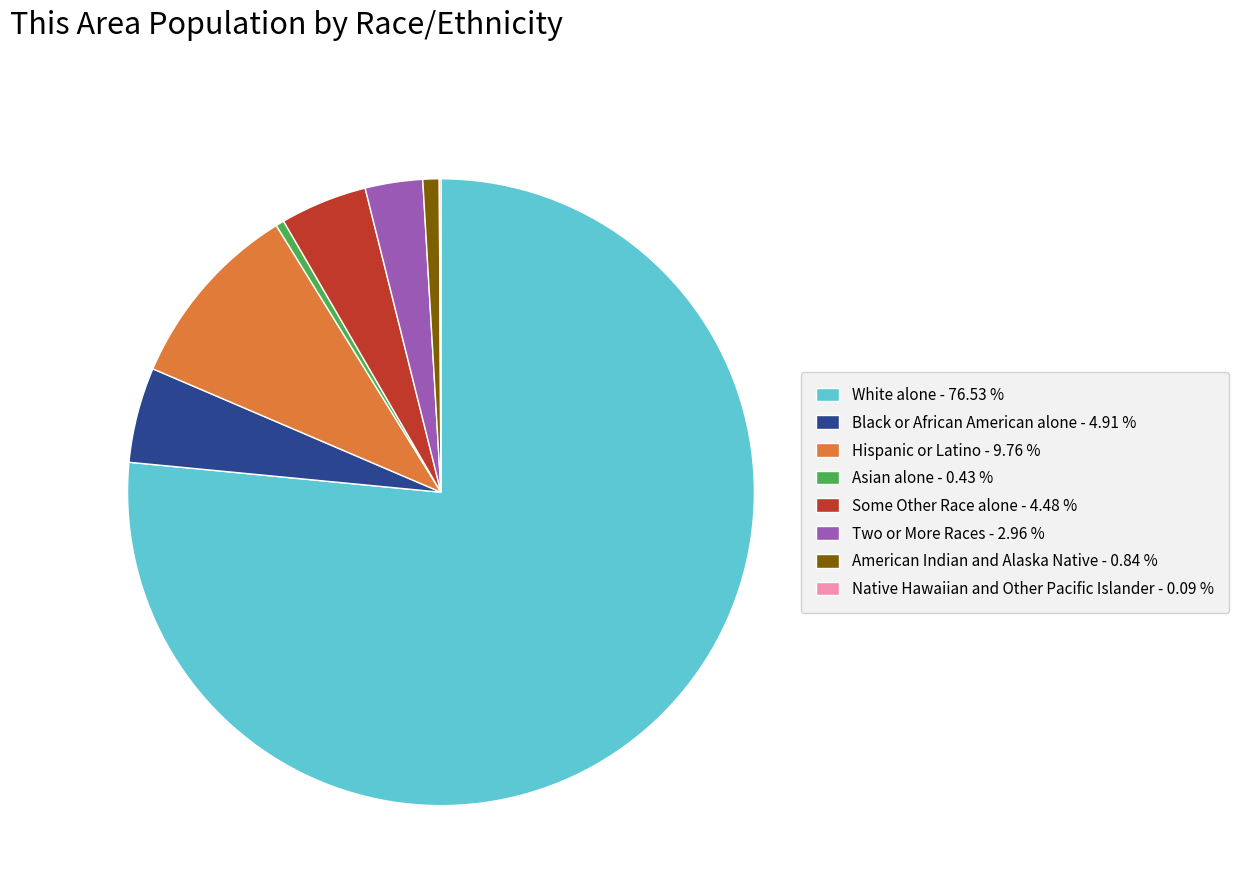

True or false: Some Other Race alone accounts for 4% of the total.

True